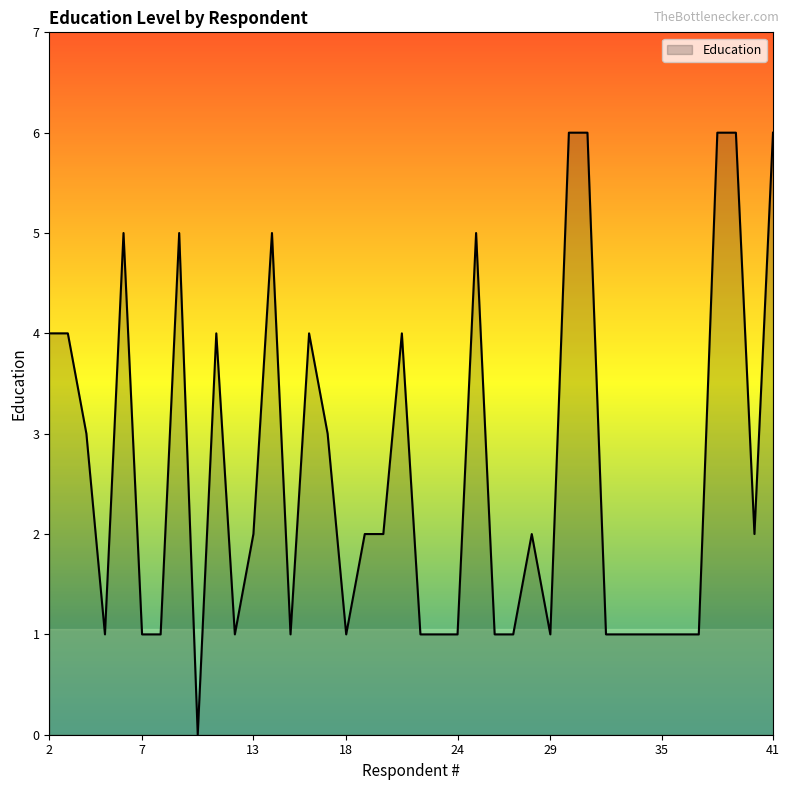

True or false: the data has more than 1 interior local peaks.

True